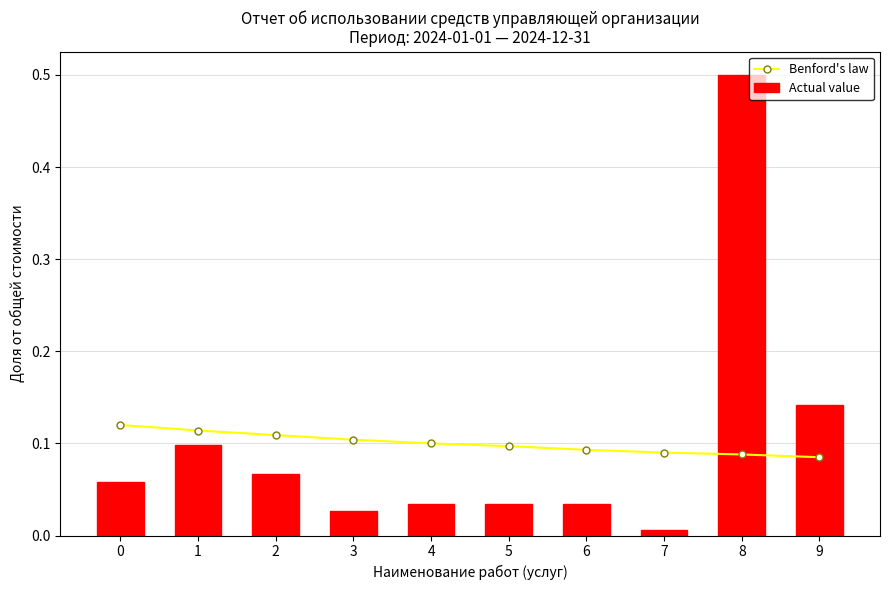

Count the number of data series in this chart.

2